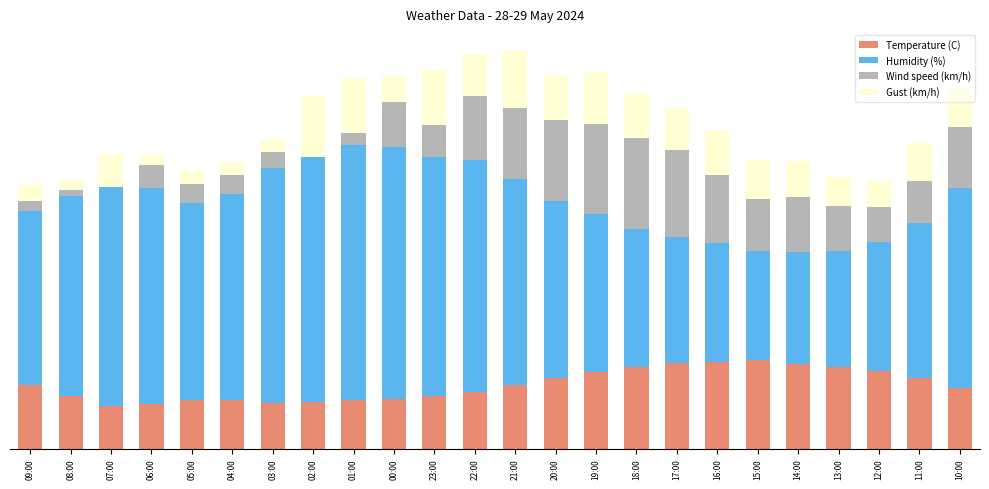

What are all the series names shown in the legend?

Temperature (C), Humidity (%), Wind speed (km/h), Gust (km/h)